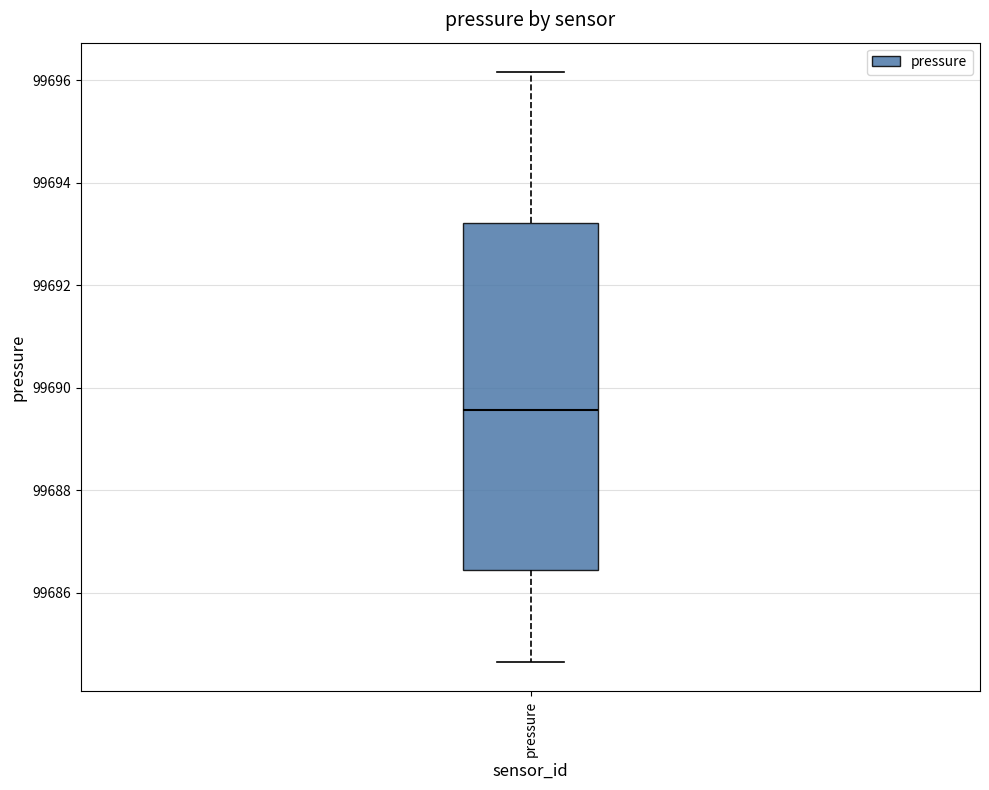

Transcribe this box plot: give where the median line is, the range the box spans, and where the two whiskers end, as read against the y-axis. The values are not printed on the chart, so give them approximately, as read against the axis.

median 99689.6, box 99686.4 to 99693.2, whiskers 99684.6 to 99696.2